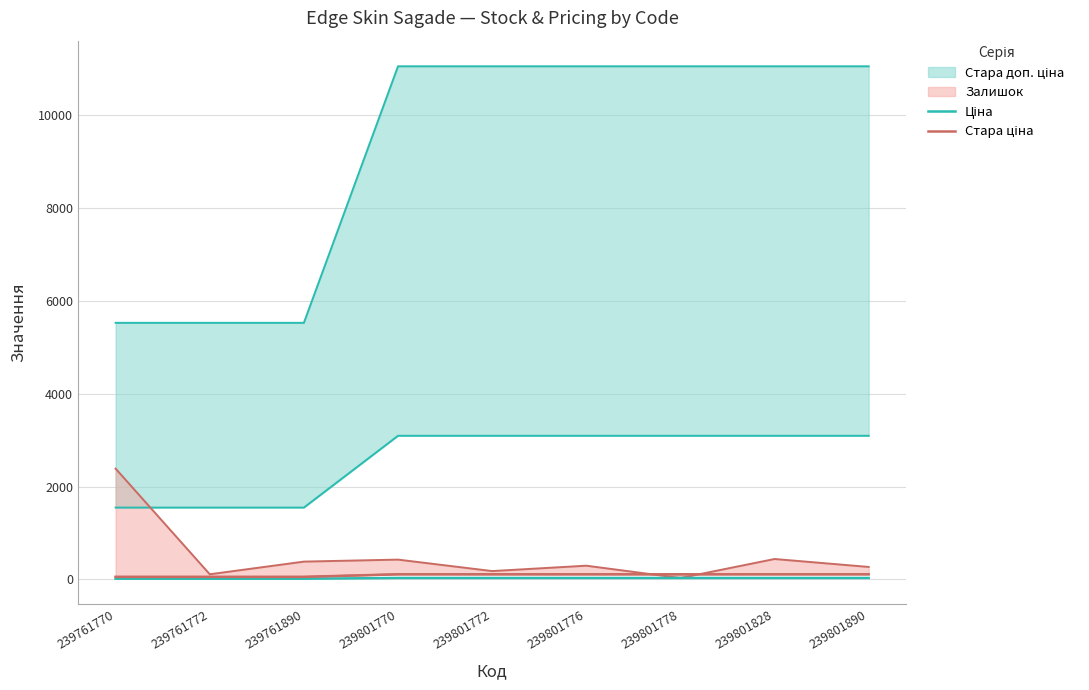

Where is Стара ціна nearest to the value 82?

239761770